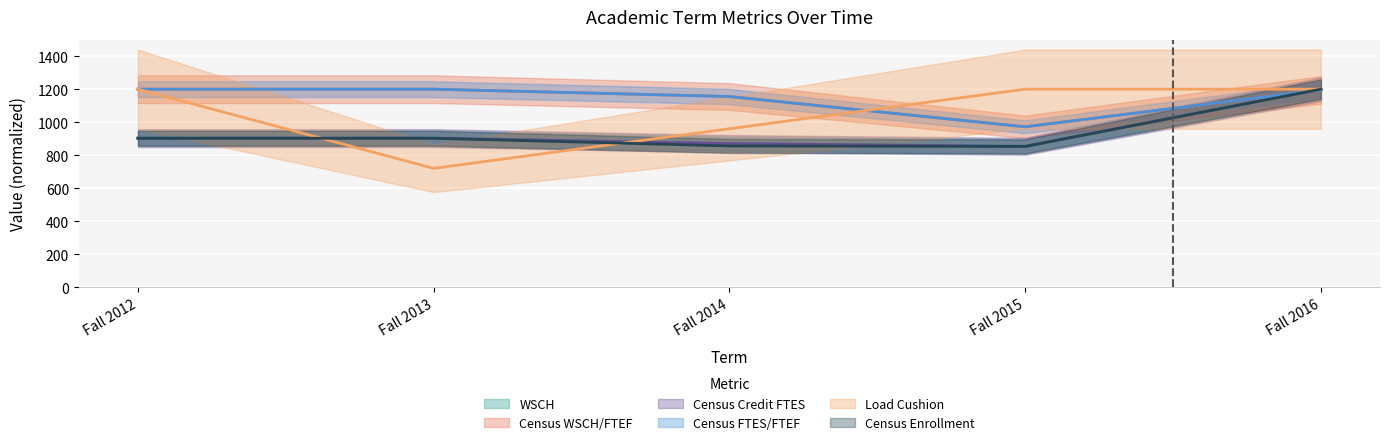

What is the difference between the maximum and second lowest values in the WSCH series?

330.2